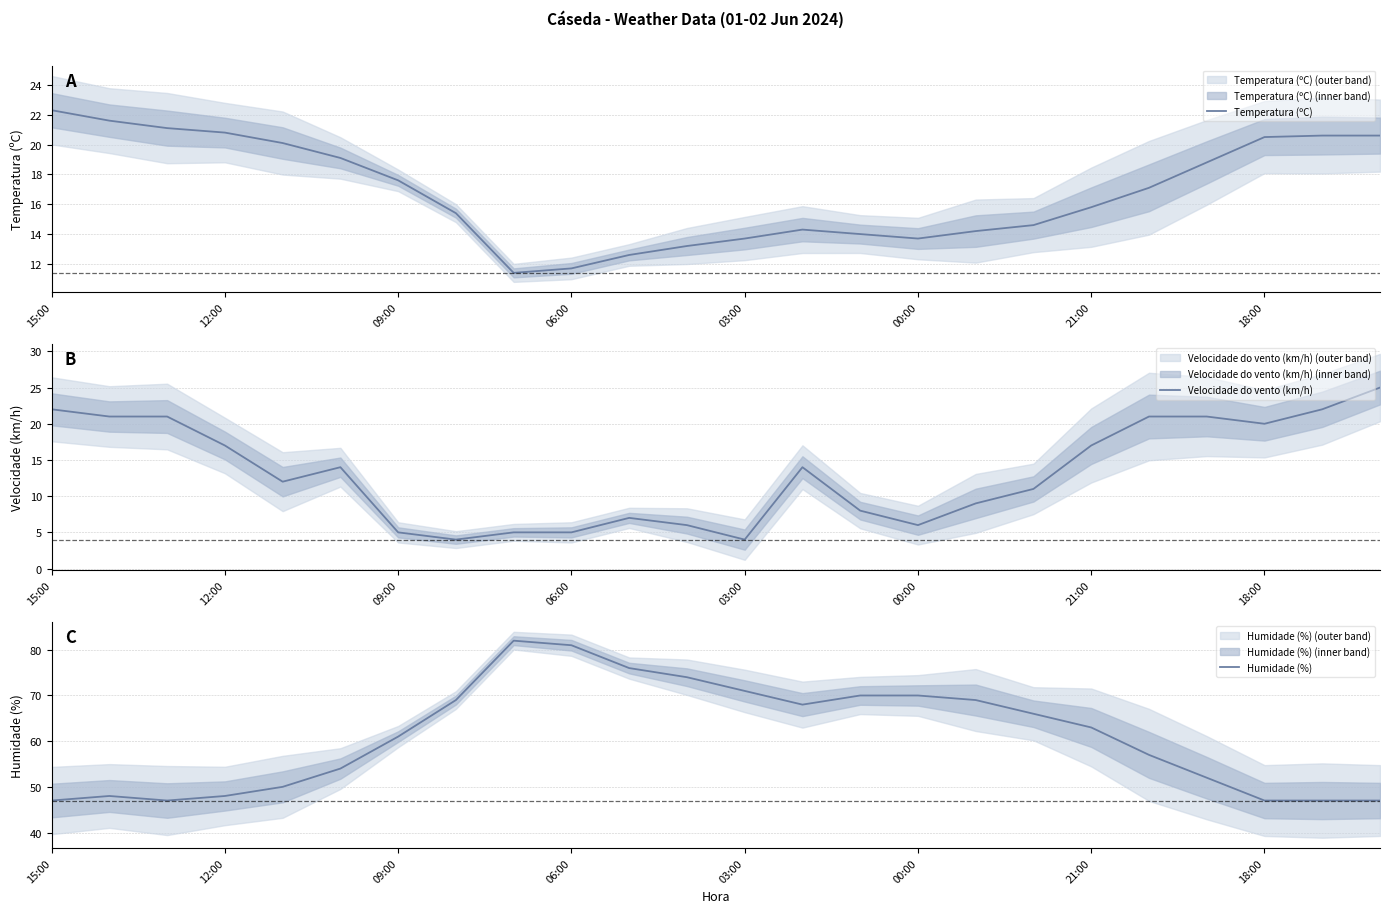

Where does the Temperatura (ºC) series first go above 17?

15:00